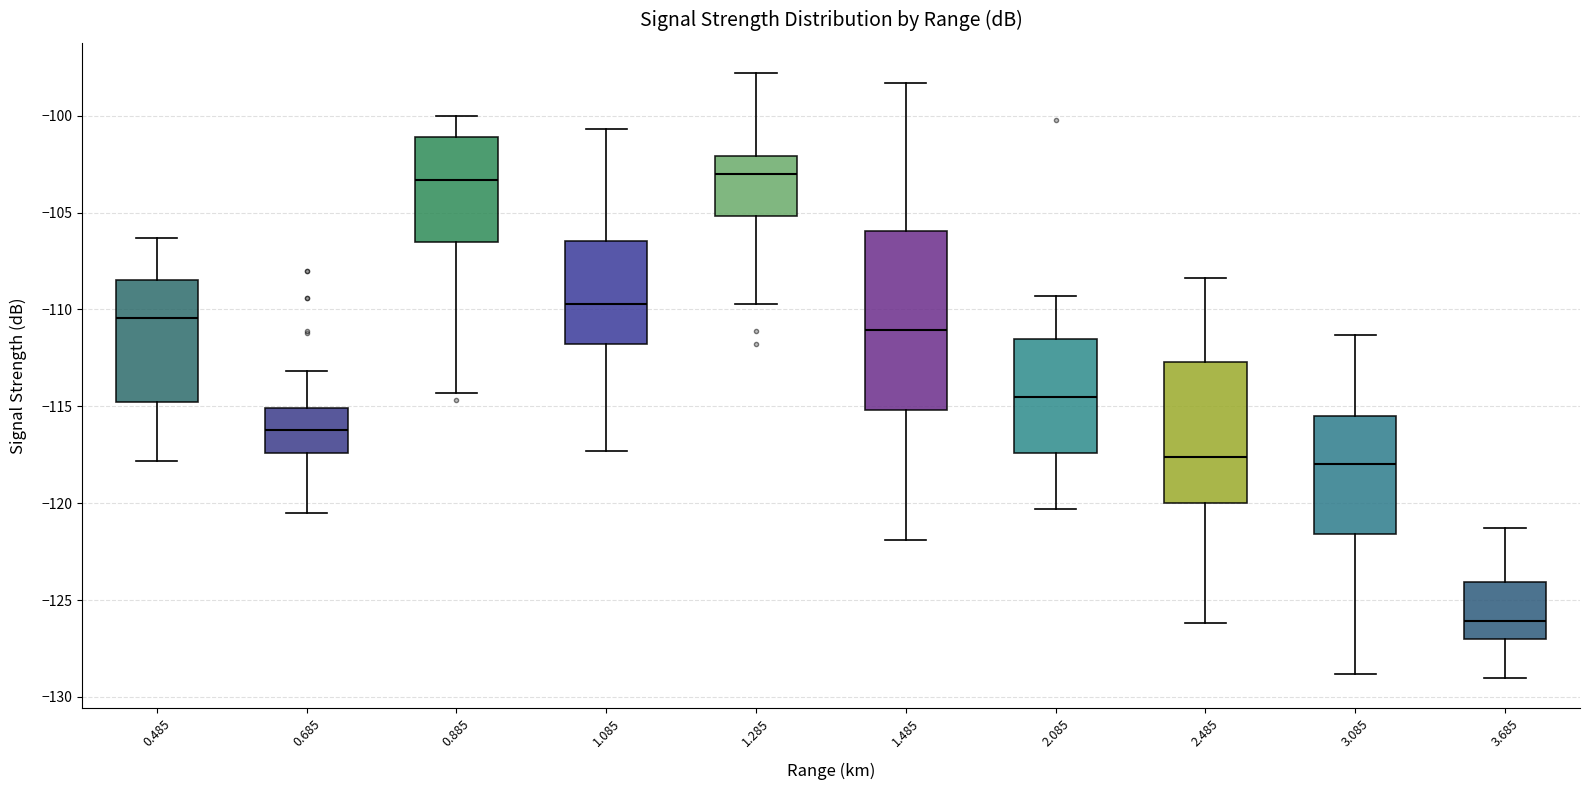

Reading left to right, read every box against the y-axis: the position of its median line, the range the box covers, and the ends of its whiskers. The values are not printed on the chart, so give them approximately, as read against the axis.

0.485: median -110.5, box -115.0 to -108.5, whiskers -118.0 to -106.5
0.685: median -116.0, box -117.5 to -115.0, whiskers -120.5 to -113.0
0.885: median -103.5, box -106.5 to -101.0, whiskers -114.5 to -100.0
1.085: median -109.5, box -112.0 to -106.5, whiskers -117.5 to -100.5
1.285: median -103.0, box -105.0 to -102.0, whiskers -109.5 to -98.0
1.485: median -111.0, box -115.0 to -106.0, whiskers -122.0 to -98.5
2.085: median -114.5, box -117.5 to -111.5, whiskers -120.5 to -109.5
2.485: median -117.5, box -120.0 to -112.5, whiskers -126.0 to -108.5
3.085: median -118.0, box -121.5 to -115.5, whiskers -129.0 to -111.5
3.685: median -126.0, box -127.0 to -124.0, whiskers -129.0 to -121.5